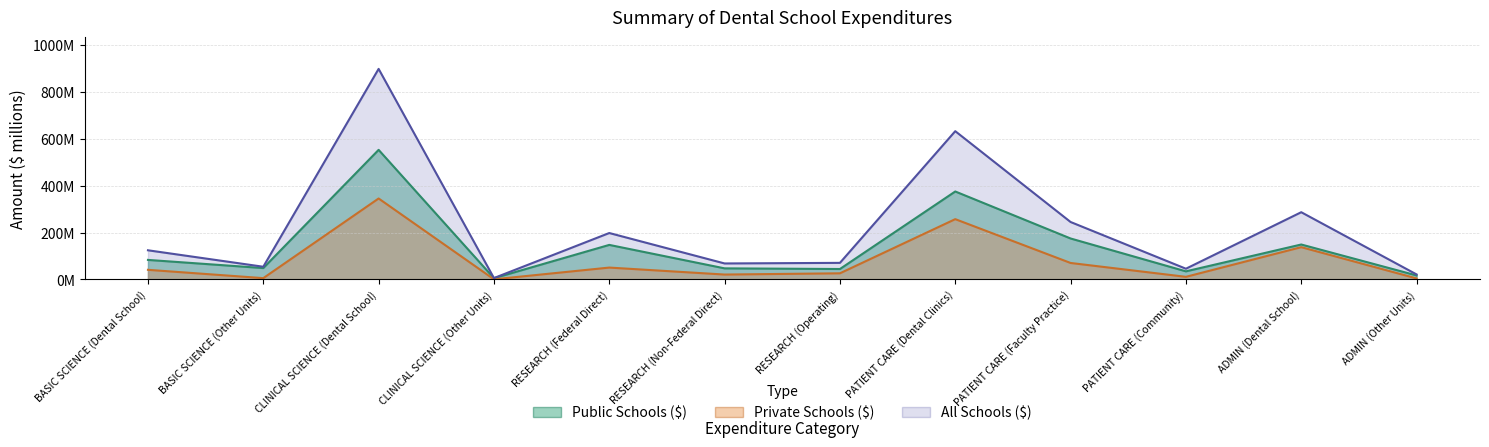

Is it true that all equals 71.9 at PATIENT CARE (Community)?

False